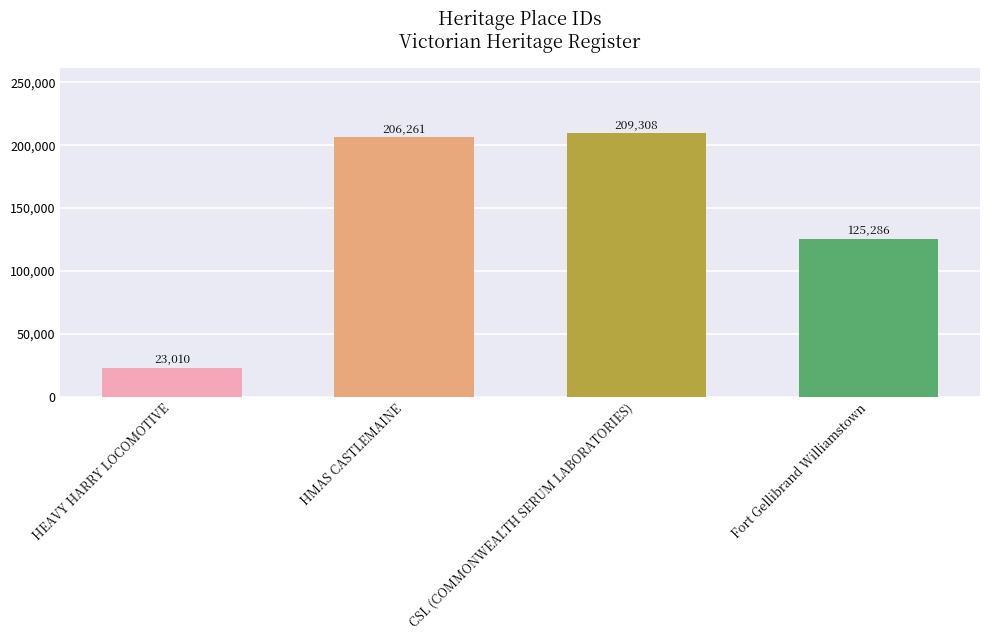

How many data points does each series have?

4